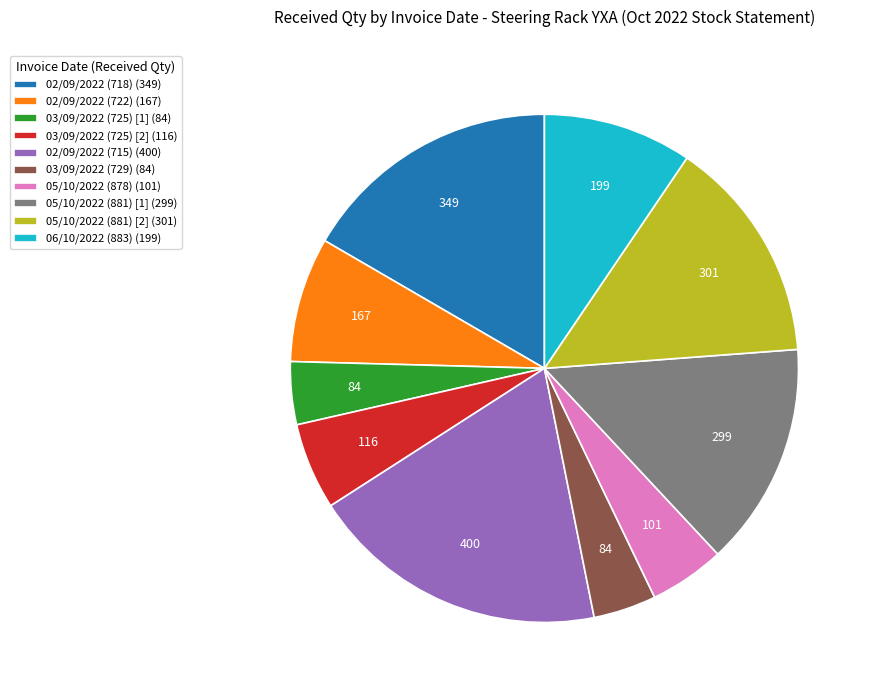

What is the ratio of the value at 06/10/2022 (883) (199) to the value at 05/10/2022 (881) [1] (299)?

0.7